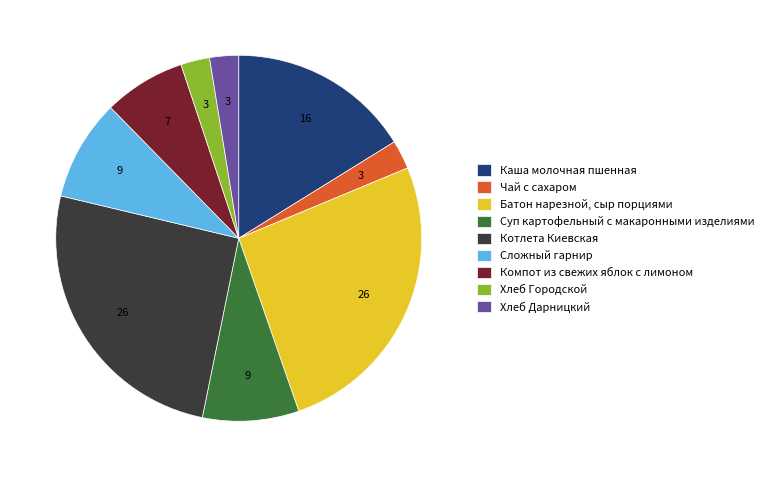

How many slices are in this pie chart?

9